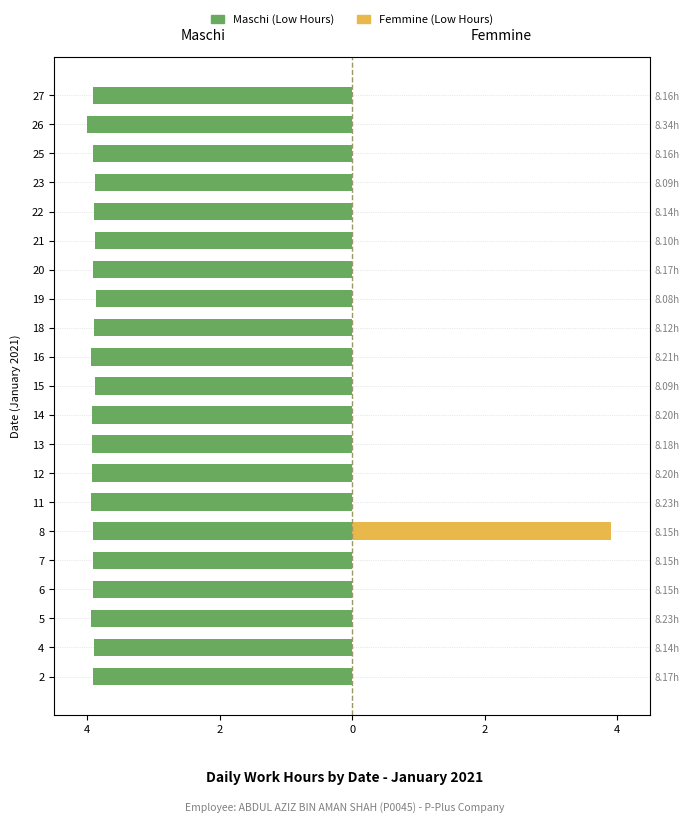

True or false: Femmine has a value of -1.8 at 11.

False